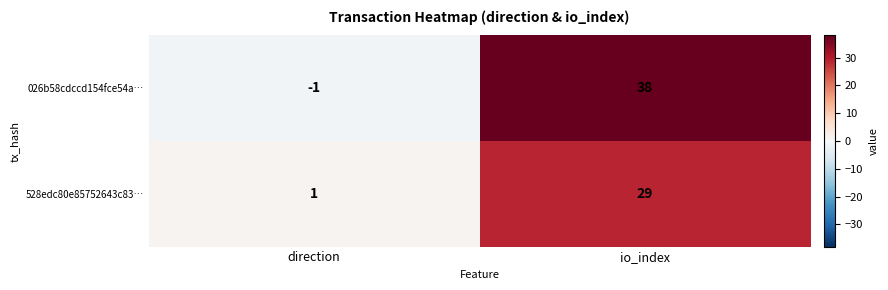

What is the sum of the 026b58cdccd154fce54a… values at direction and io_index?

37